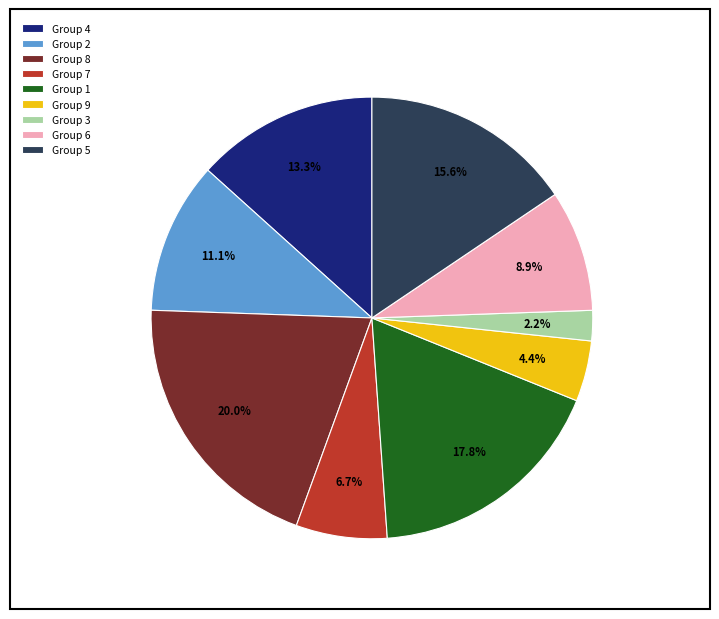

Is there a majority slice in this chart?

No